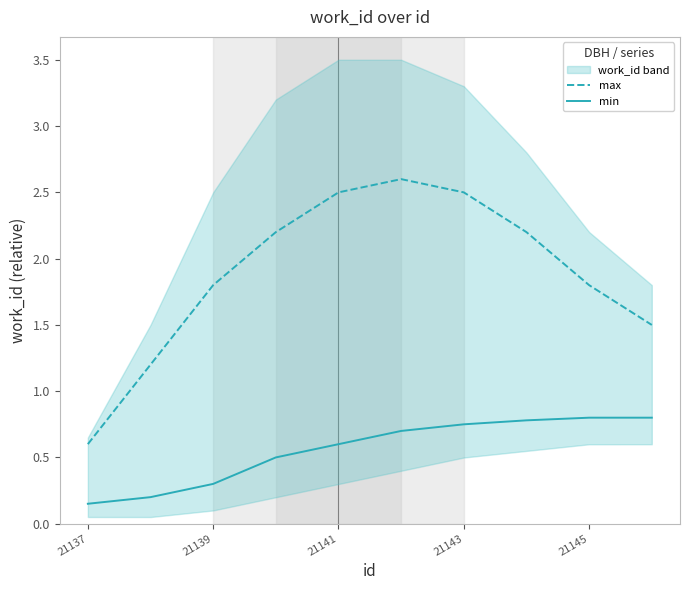

True or false: min has a value of 0.4 at 21141.

False